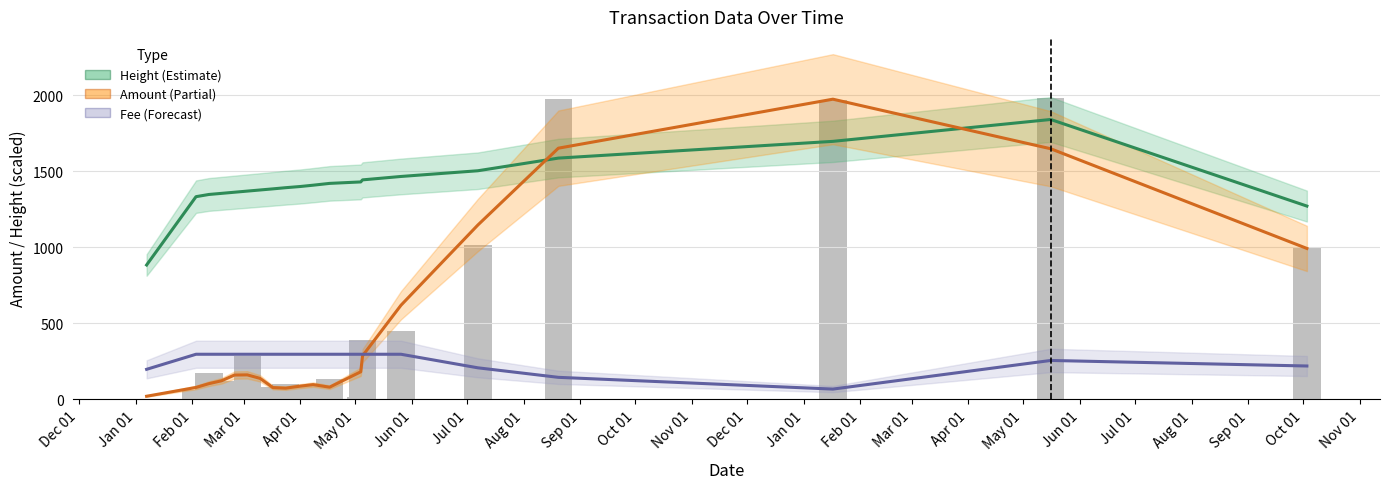

At how many categories does at least one series exceed 1419?

8